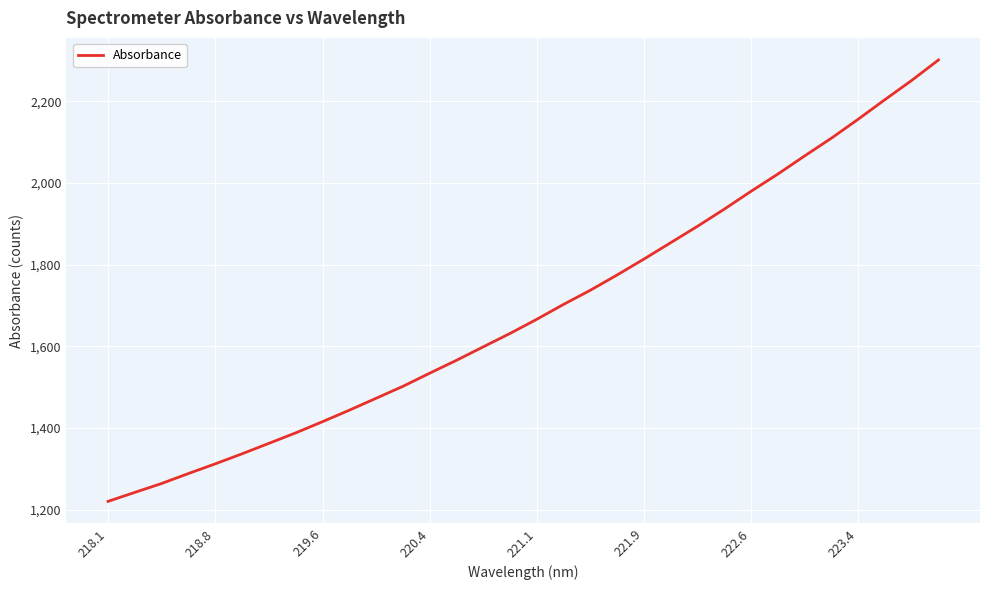

How many lines are shown in the chart?

1